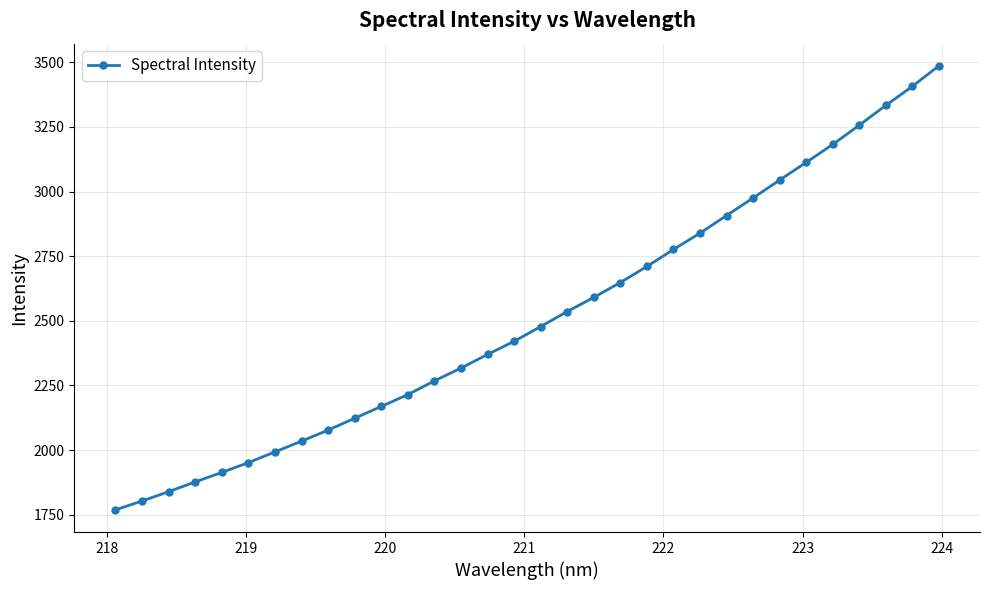

What is the difference between the second highest and second lowest values?

1603.9